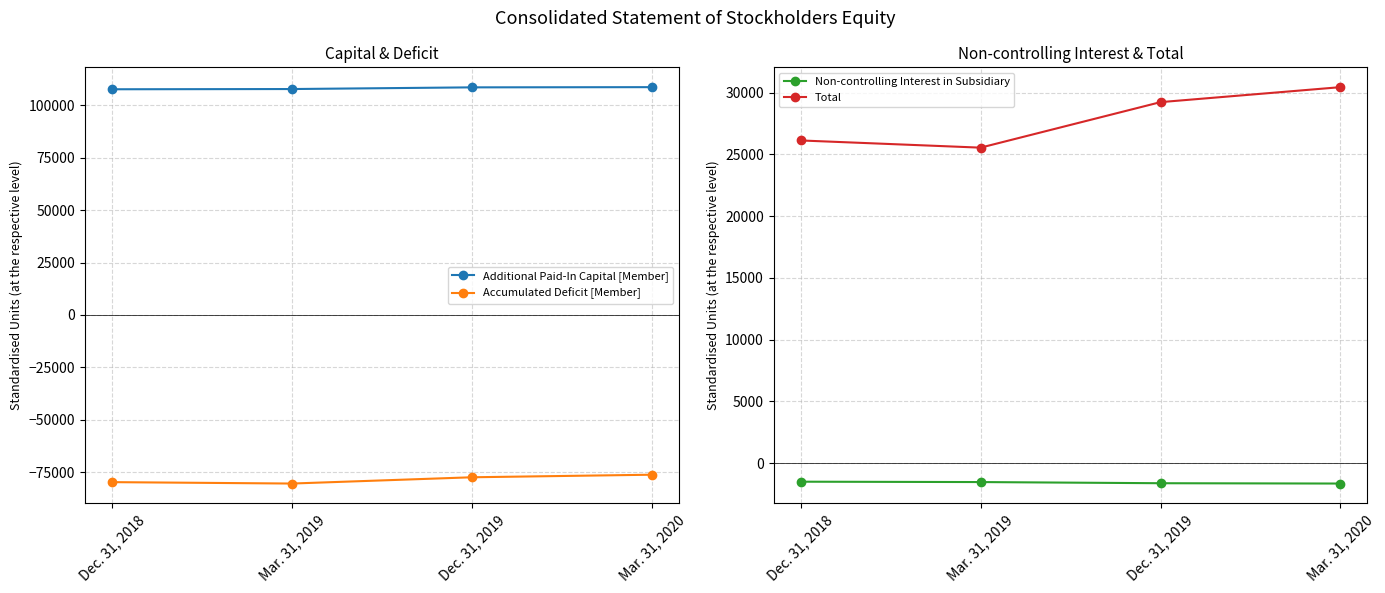

Which series has the largest range (max minus min)?

Total